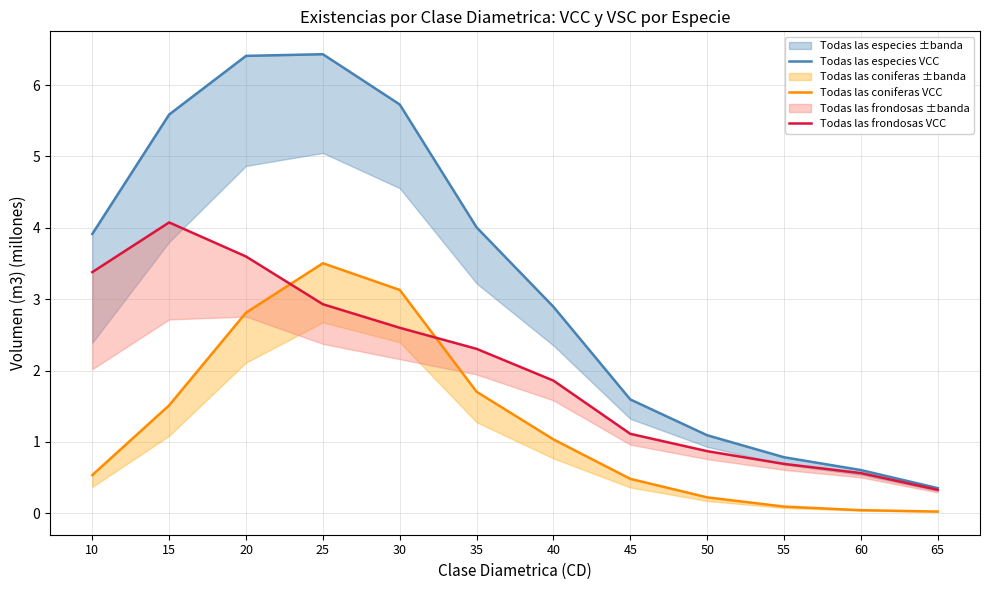

At which label is Todas las especies VCC closest to 3?

40